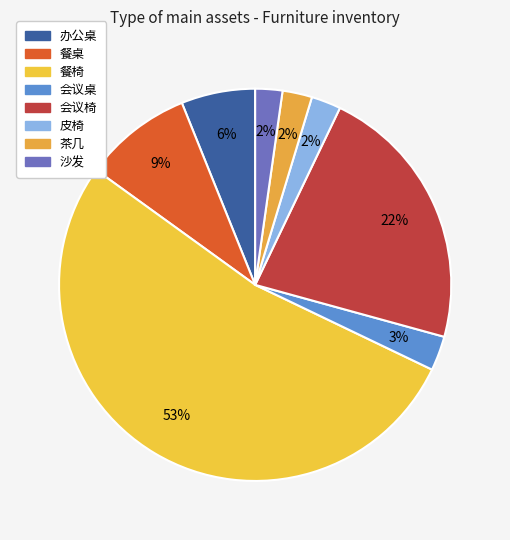

Is there a majority slice in this chart?

Yes